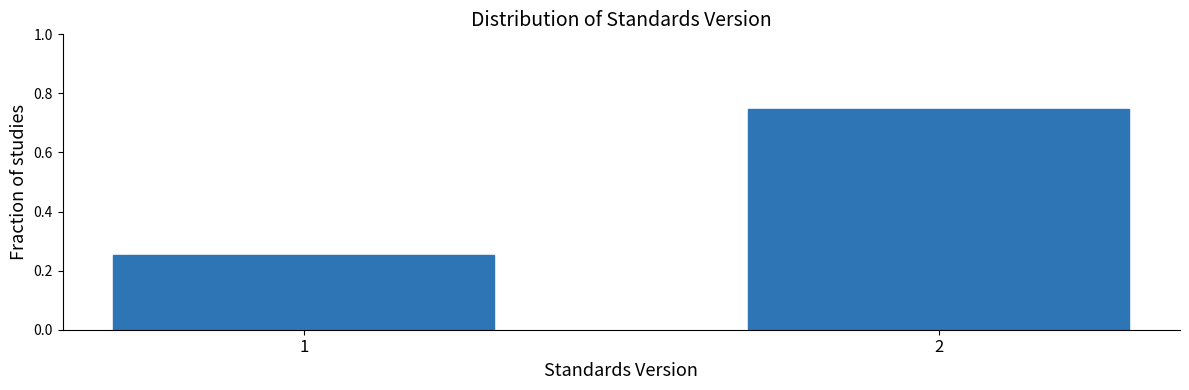

List the labels in order of value, largest first.

2, 1